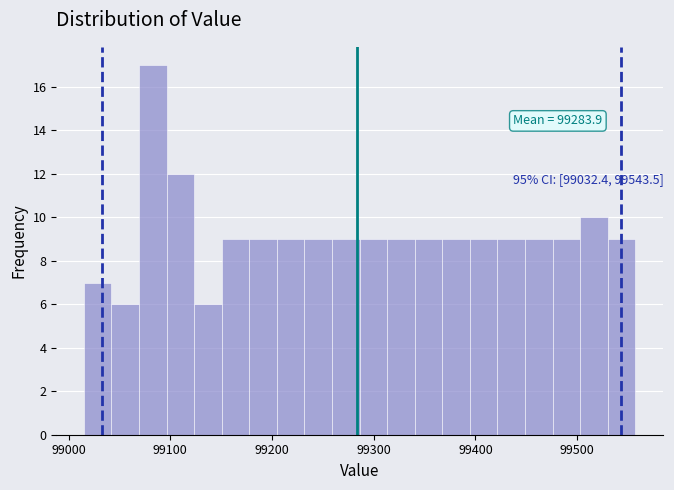

Around what value on the x-axis is the tallest bar? Give the approximate position of its centre, as read against the axis.

99080